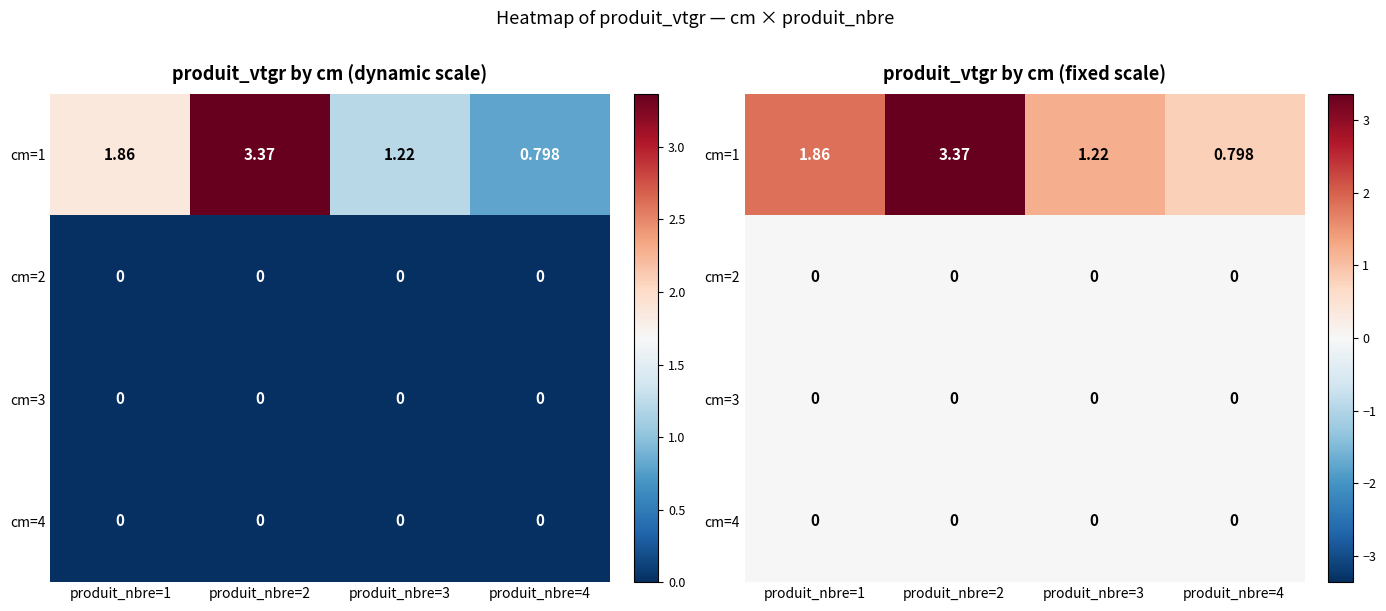

At which label does cm=4 reach its minimum?

produit_nbre=1